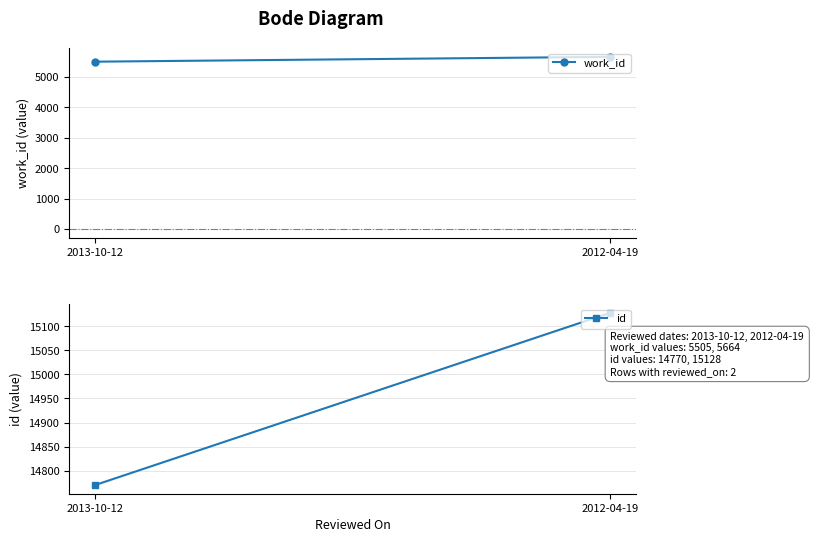

Rank the series by their average value, from lowest to highest.

work_id, id